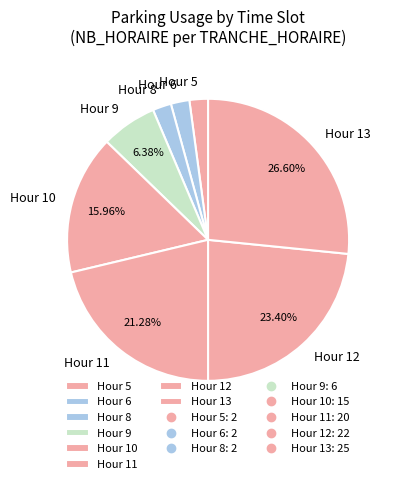

Between Hour 12 and Hour 6, which is larger?

Hour 12